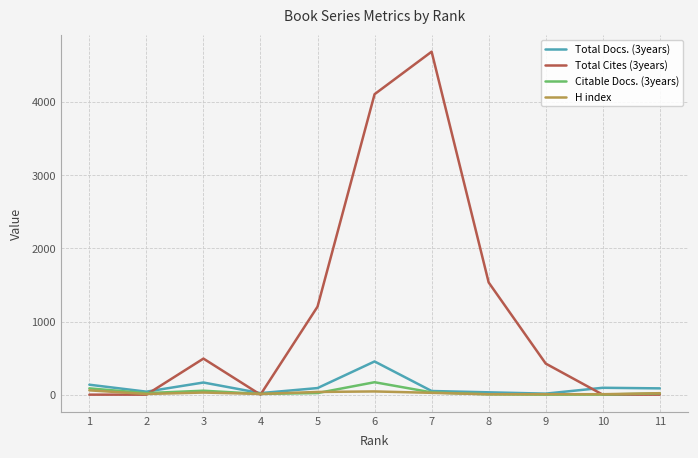

The value of Total Docs. (3years) at 1 is 136. True or false?

True